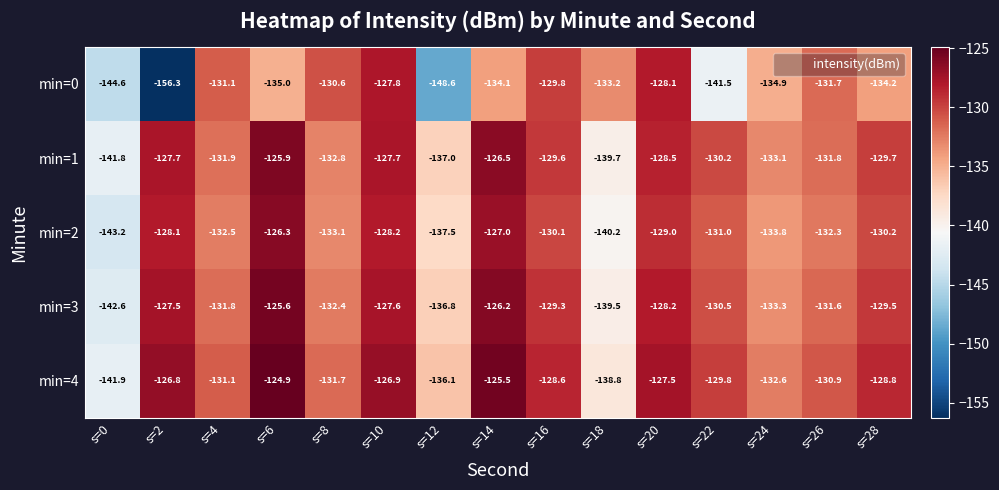

How many series are shown in this chart?

5